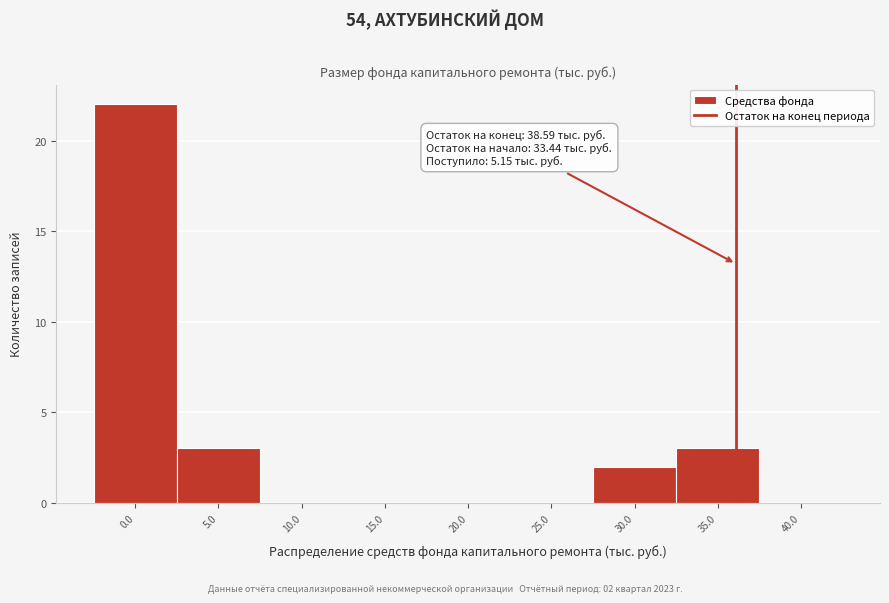

Reading left to right, extract all data points from this chart.

0.0=22	5.0=3	10.0=0	15.0=0	20.0=0	25.0=0	30.0=2	35.0=3	40.0=0